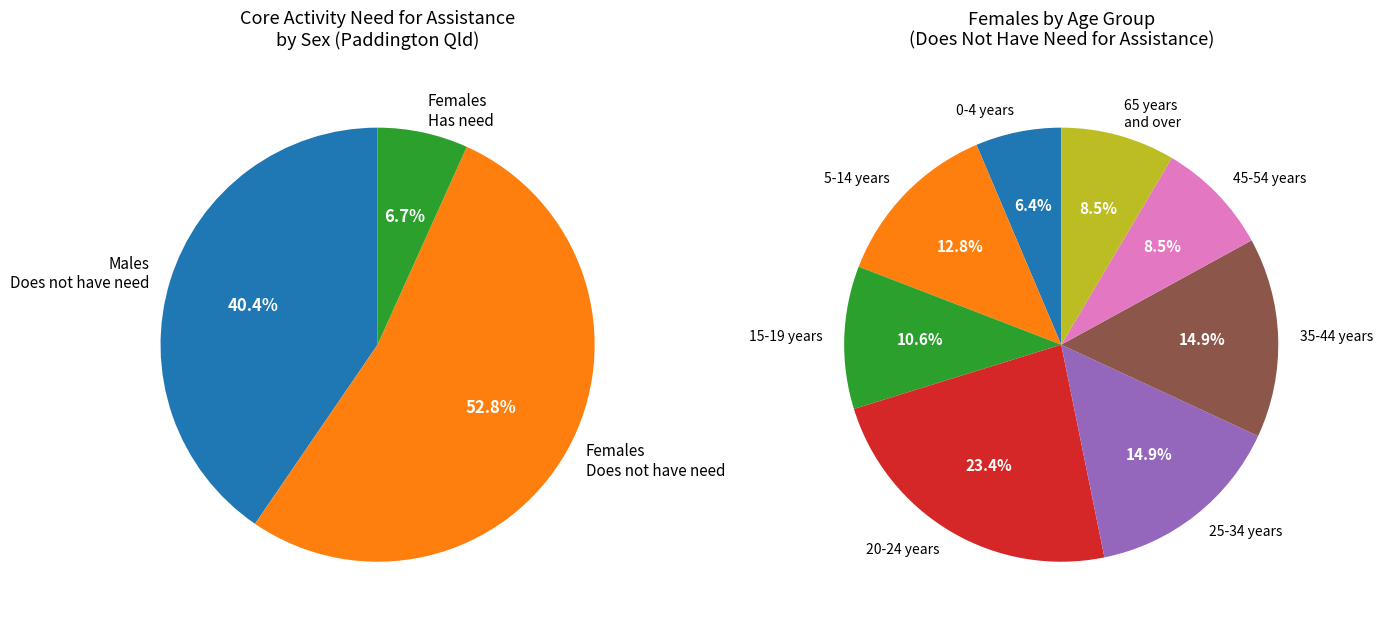

To the nearest percent, what is the combined percentage of Females and Males?

100%